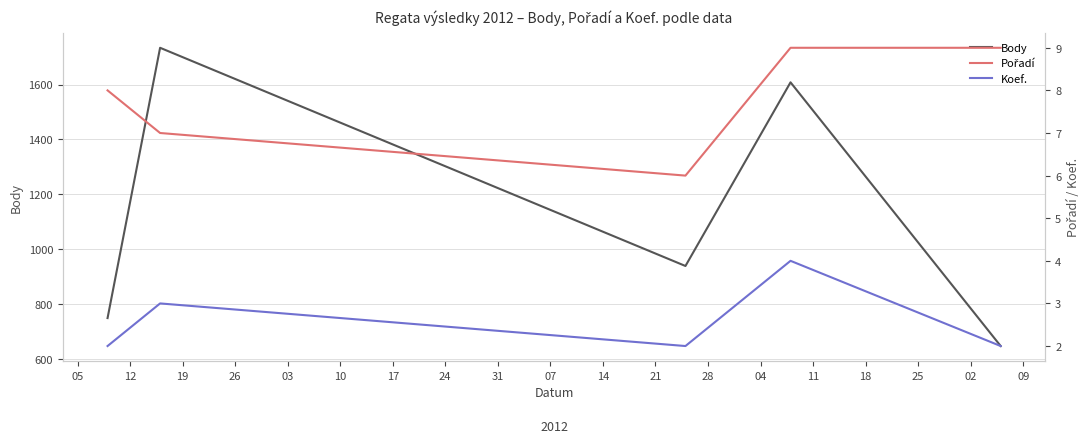

What is the lowest value of the Body series?

646